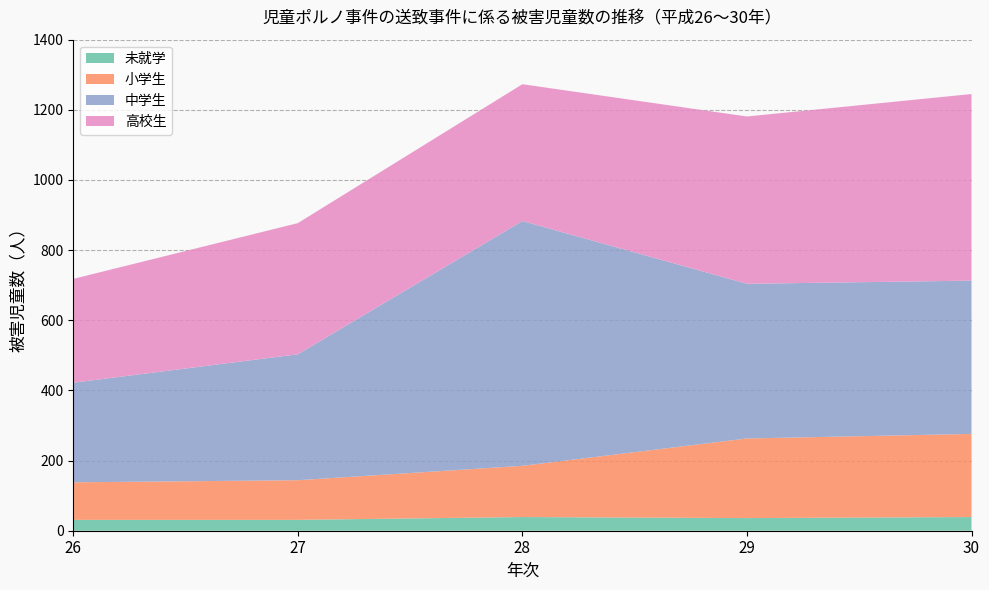

Reading right to left, extract all data points from this chart.

未就学: 39	36	39	31	31
小学生: 237	227	146	113	107
中学生: 437	441	698	359	284
高校生: 532	477	390	374	296